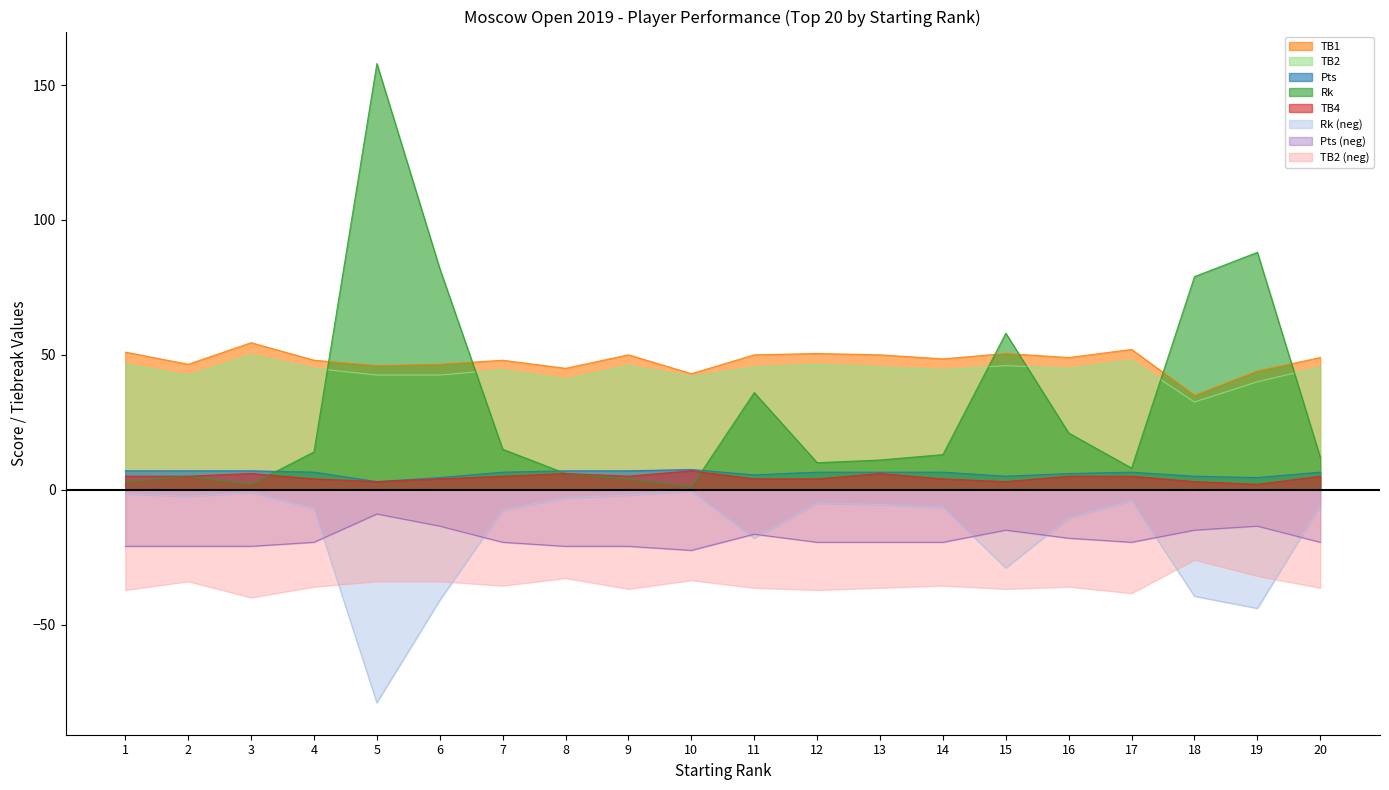

At which label is Pts closest to -15?

15